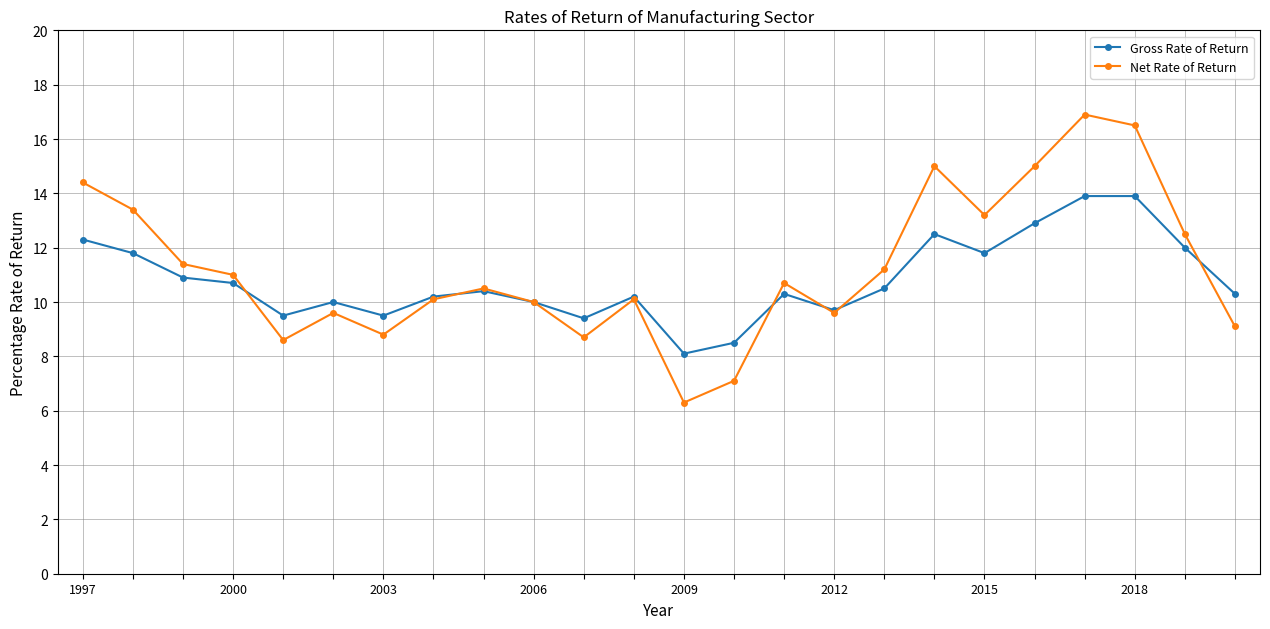

Rank the series by their maximum value, from highest to lowest.

Net Rate of Return, Gross Rate of Return